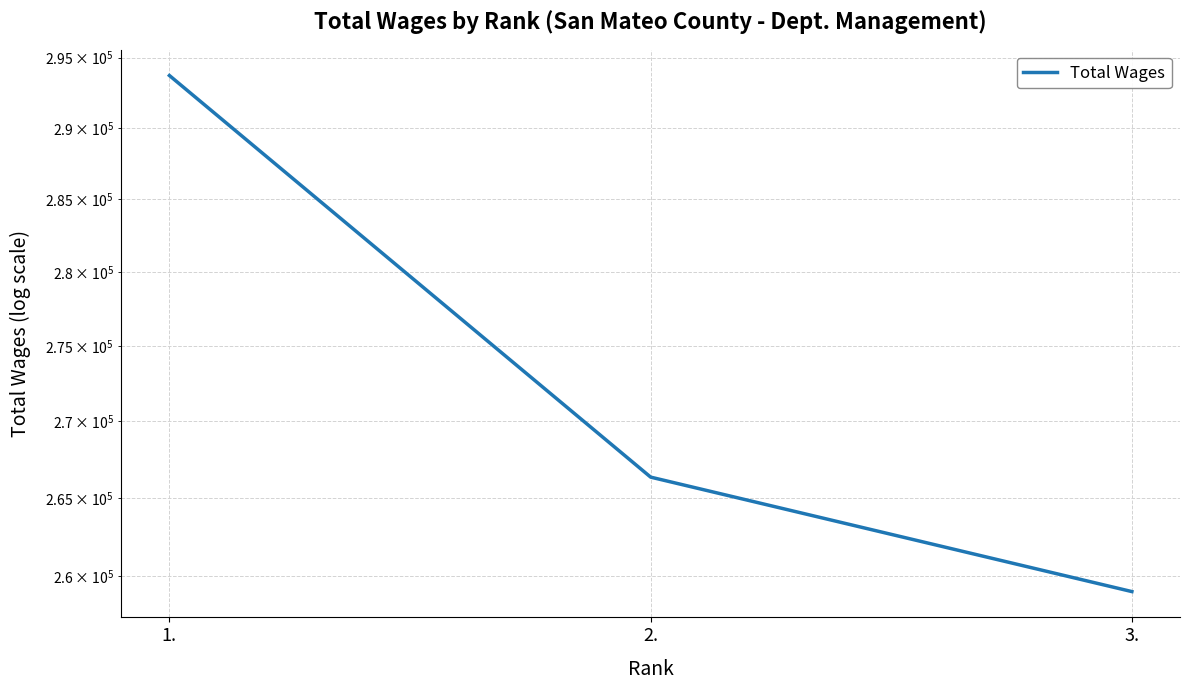

Does the chart display data point markers on the line(s)?

No